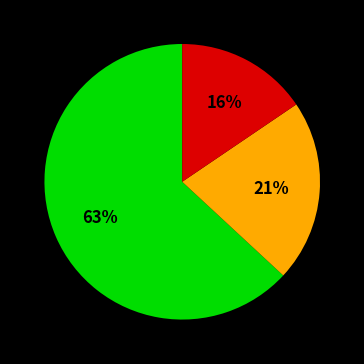

To the nearest percent, what is the average slice percentage?

33%